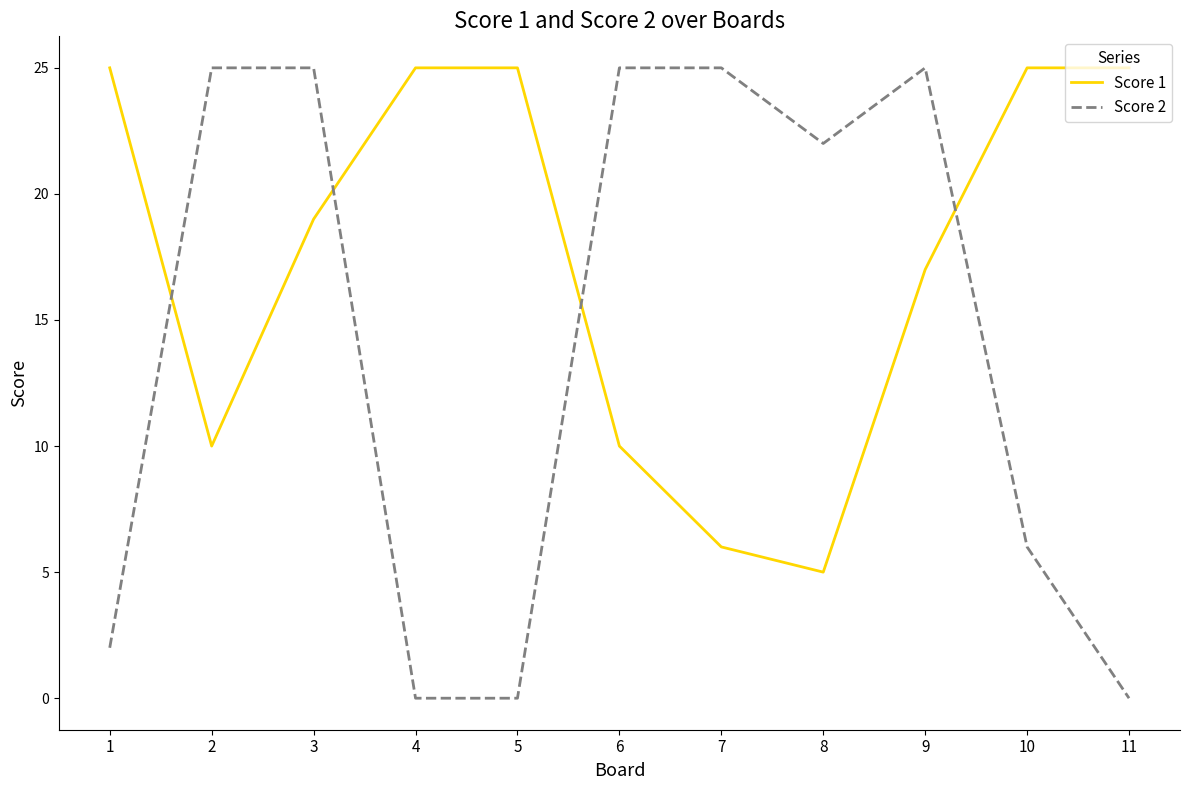

Is the value of Score 1 at 4 greater than the value of Score 2 at 1?

Yes